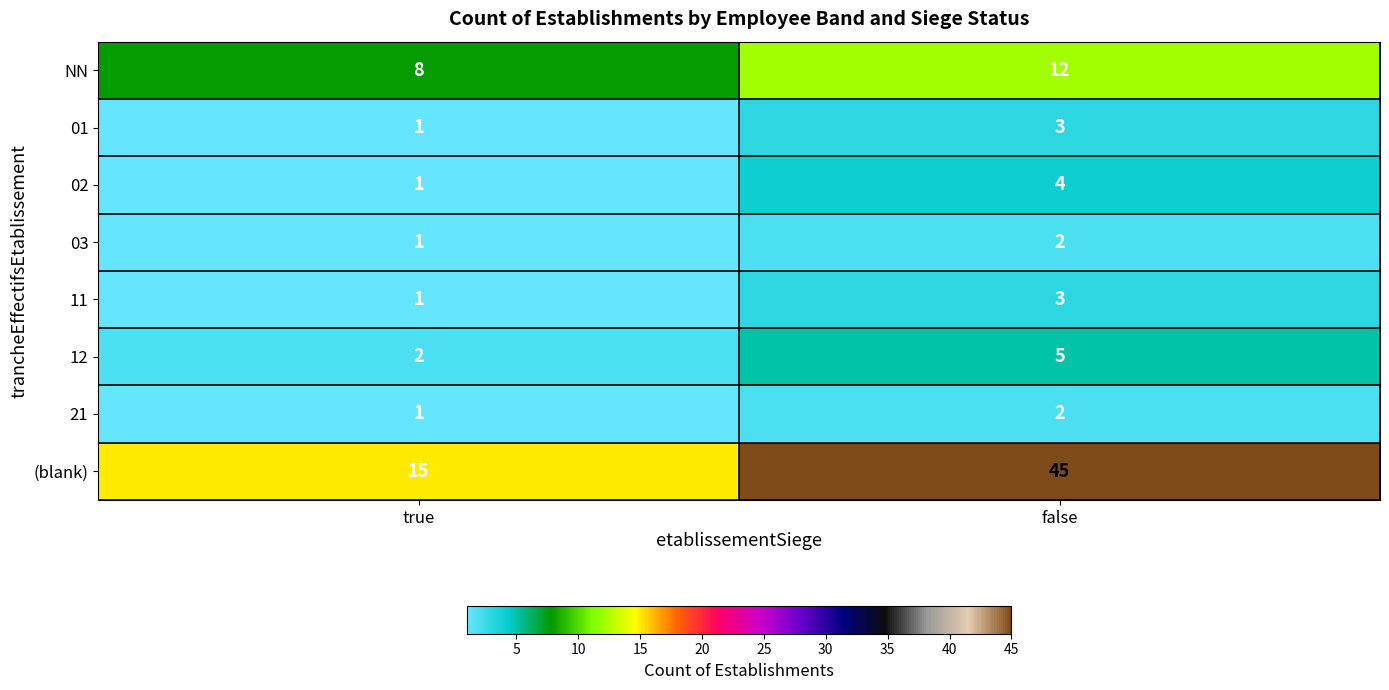

What is the minimum value for NN?

8